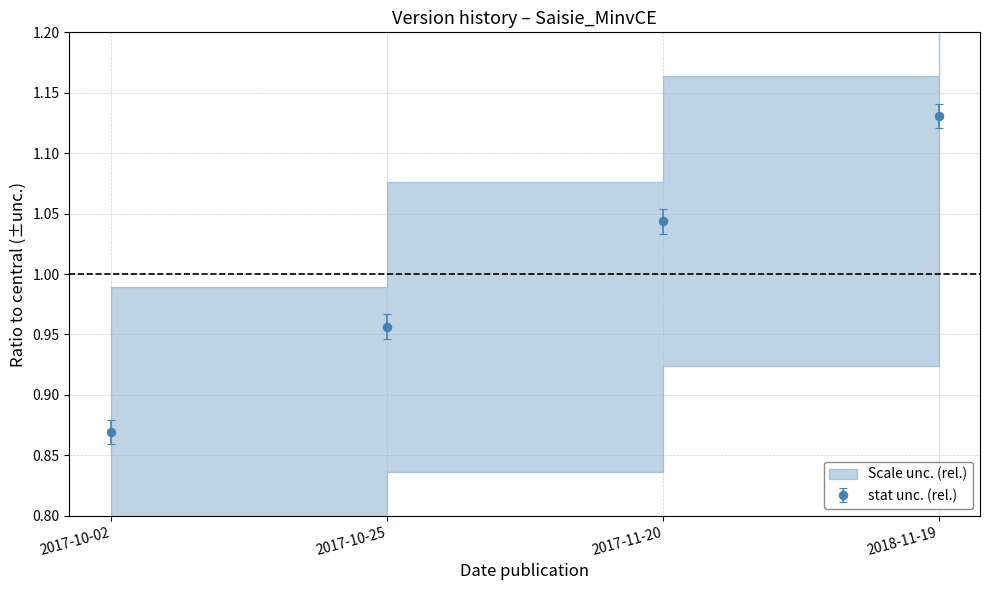

What value does the data have at 2017-10-25?

1.0